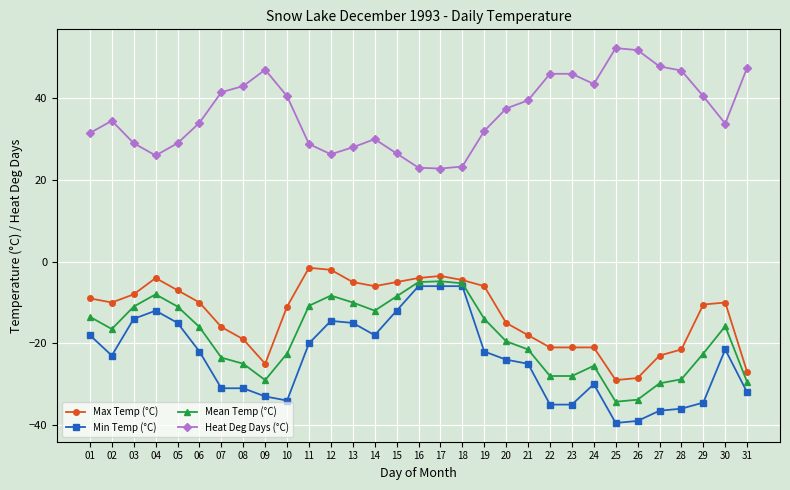

How many distinct data groups are displayed?

4